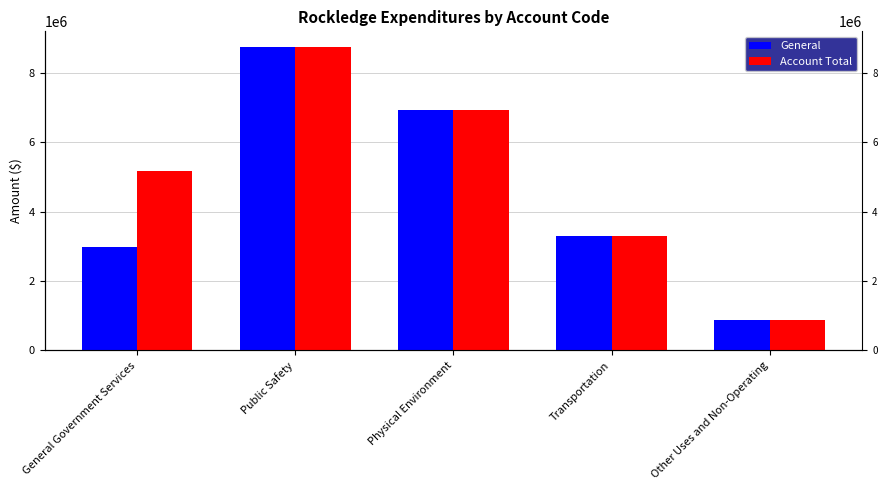

True or false: General has a value of 1139302 at Other Uses and Non-Operating.

False